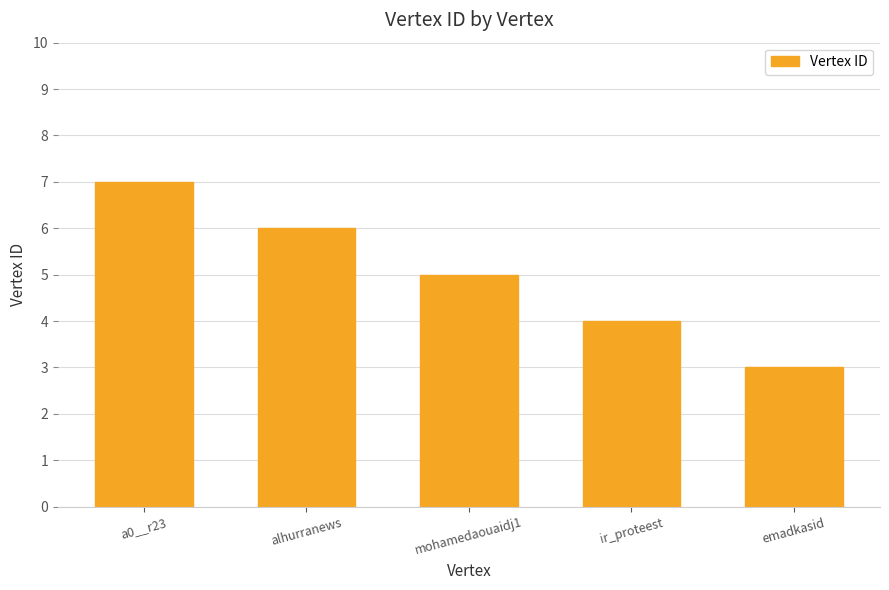

Reading left to right, list all the values displayed in this chart.

a0__r23=7	alhurranews=6	mohamedaouaidj1=5	ir_proteest=4	emadkasid=3